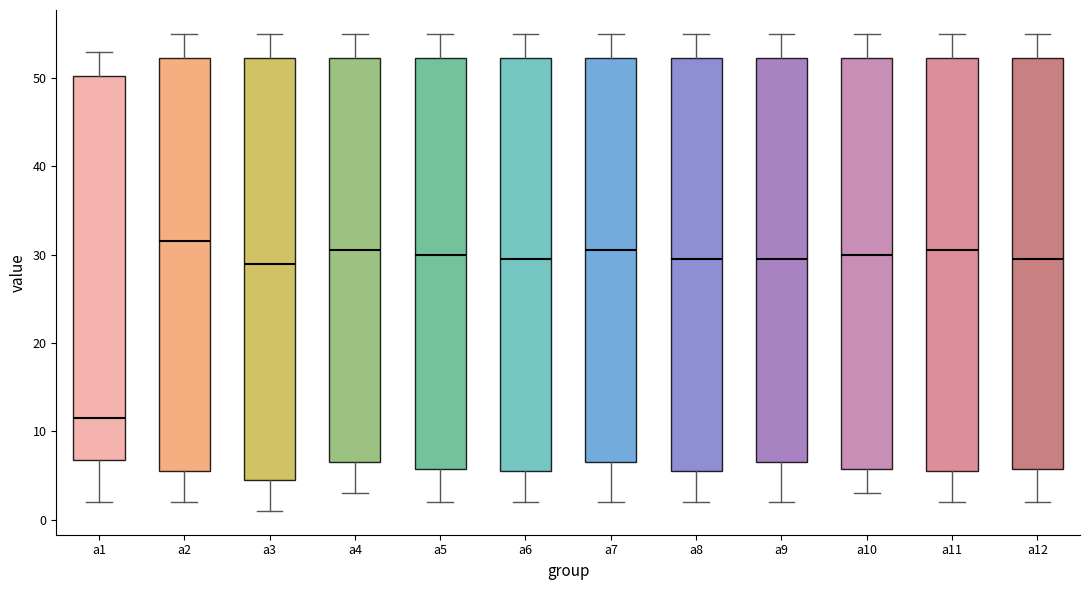

Reading left to right, transcribe this box plot: for each box, give where its median line is, the range the box spans, and where its two whiskers end, as read against the y-axis. The values are not printed on the chart, so give them approximately, as read against the axis.

a1: median 12, box 7 to 50, whiskers 2 to 53
a2: median 32, box 6 to 52, whiskers 2 to 55
a3: median 29, box 5 to 52, whiskers 1 to 55
a4: median 31, box 7 to 52, whiskers 3 to 55
a5: median 30, box 6 to 52, whiskers 2 to 55
a6: median 30, box 6 to 52, whiskers 2 to 55
a7: median 31, box 7 to 52, whiskers 2 to 55
a8: median 30, box 6 to 52, whiskers 2 to 55
a9: median 30, box 7 to 52, whiskers 2 to 55
a10: median 30, box 6 to 52, whiskers 3 to 55
a11: median 31, box 6 to 52, whiskers 2 to 55
a12: median 30, box 6 to 52, whiskers 2 to 55